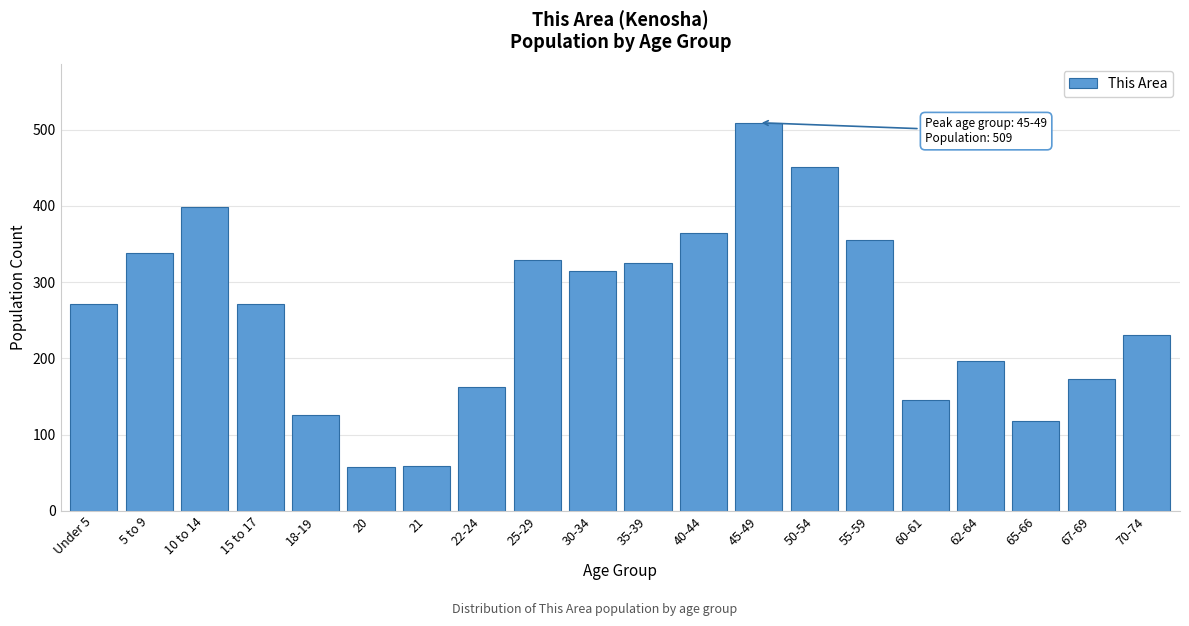

What is the value of the 20th bar from the left?

230